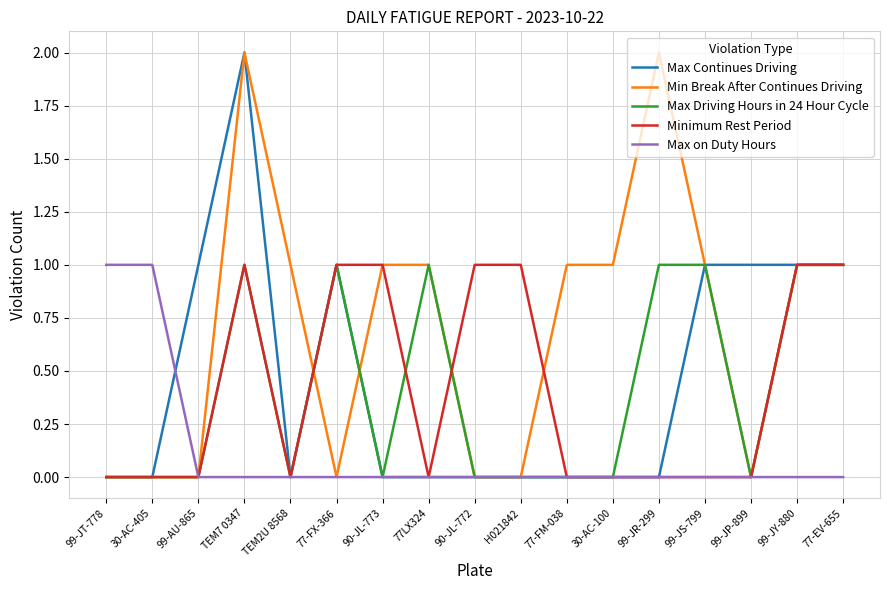

The Max Driving Hours in 24 Hour Cycle series shows -1 at 30-AC-405. True or false?

False